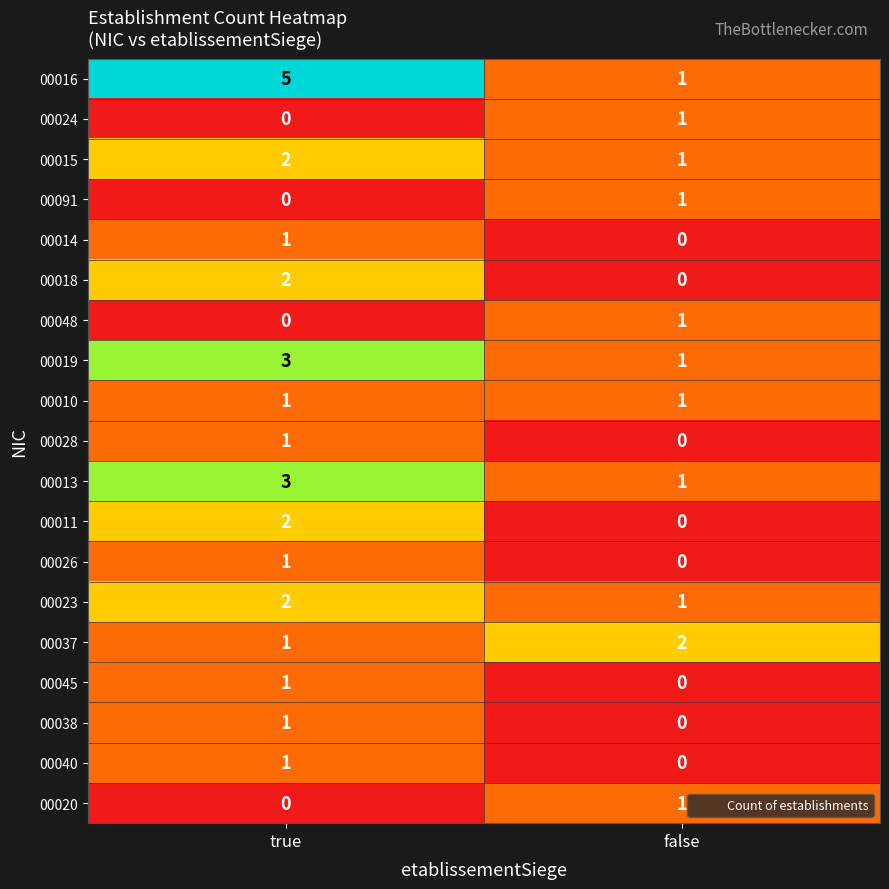

At which category is the sum across all series the highest?

true